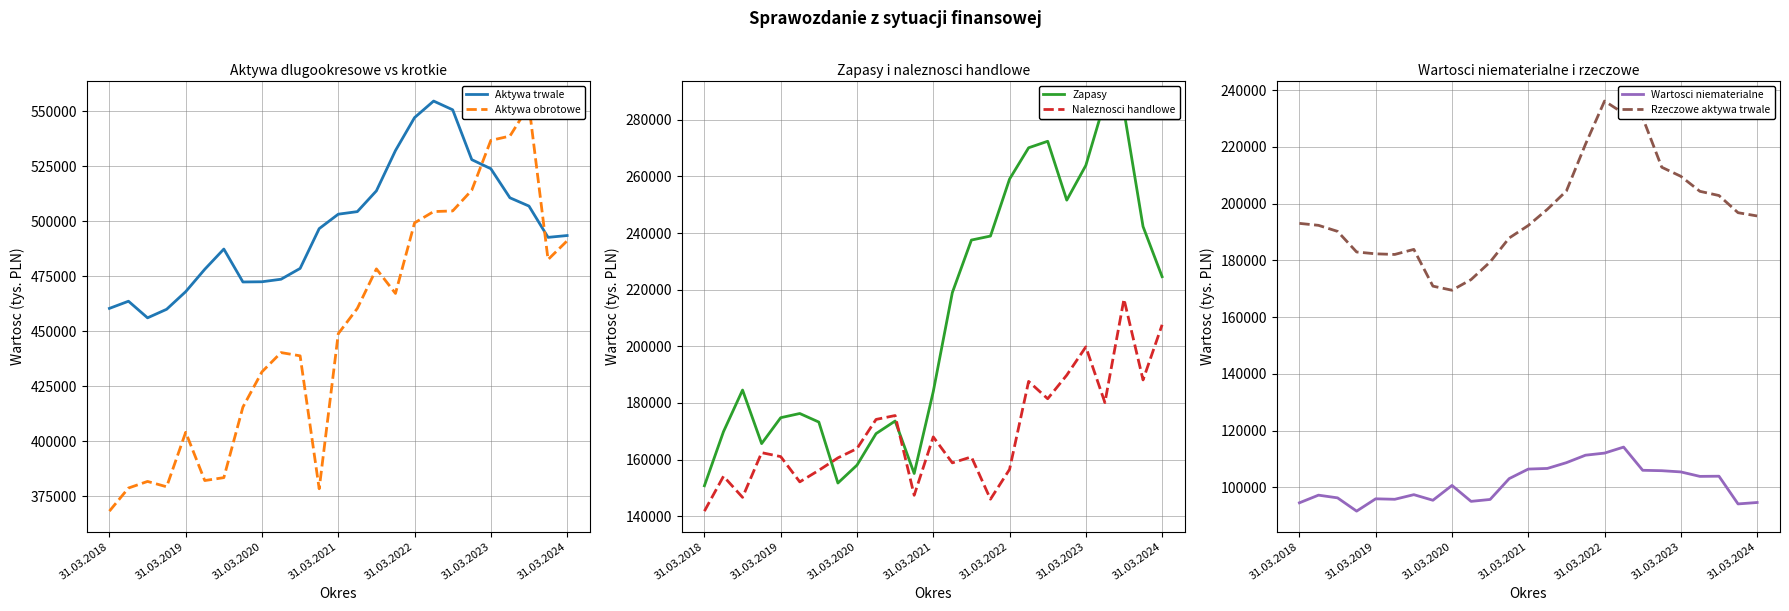

True or false: Aktywa obrotowe and Rzeczowe aktywa trwale intersect in this chart.

False